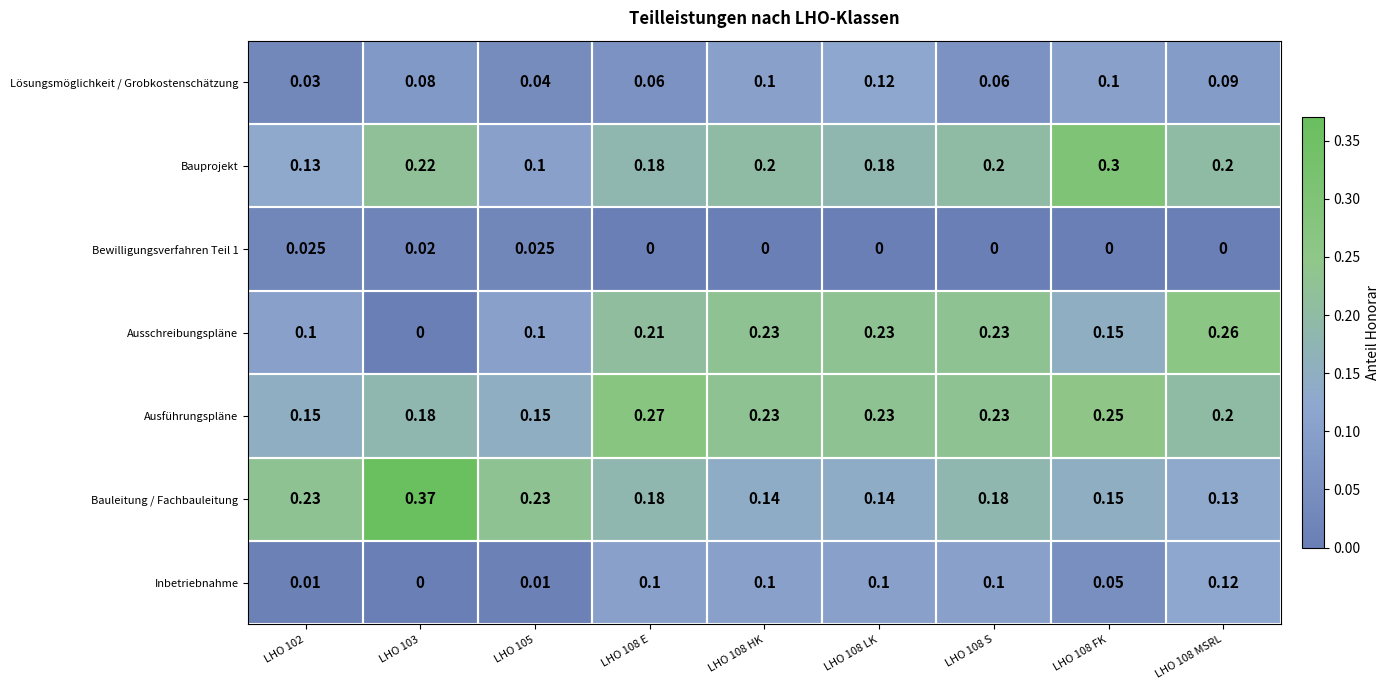

How many distinct data groups are displayed?

7